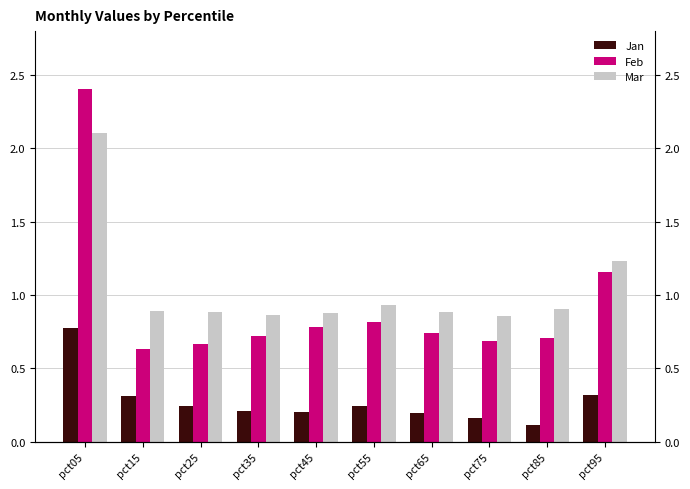

Where is Mar nearest to the value 1?

pct55